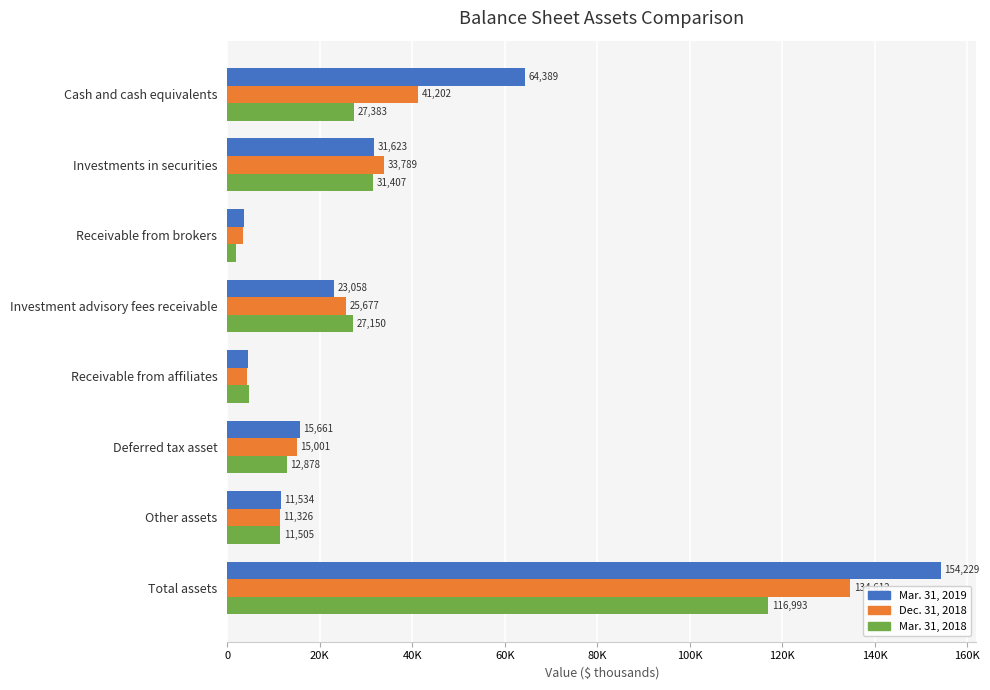

What are all the series names shown in the legend?

Mar. 31, 2019, Dec. 31, 2018, Mar. 31, 2018